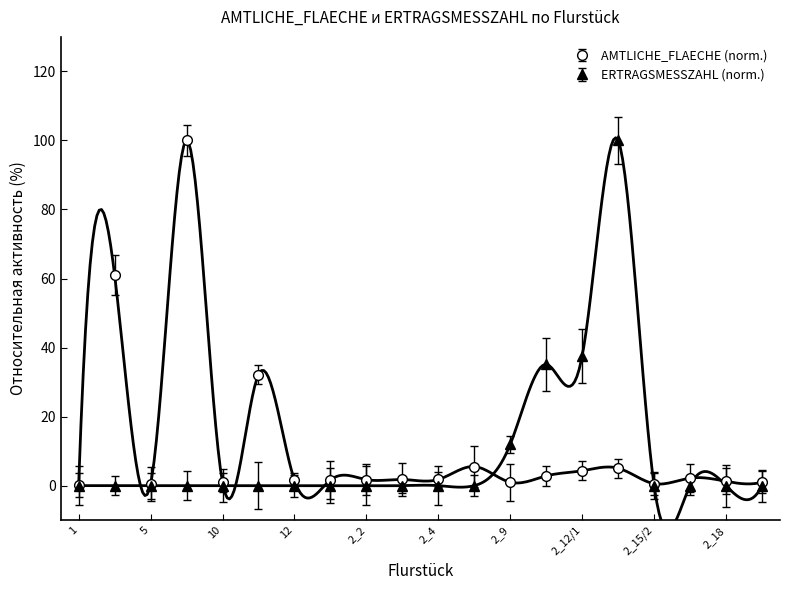

How many series are shown in this chart?

2